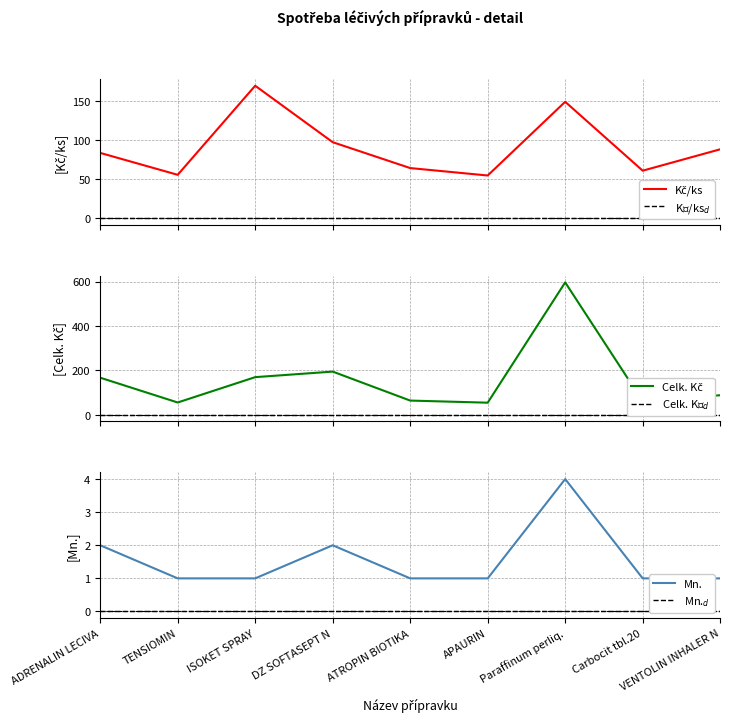

Reading left to right, extract all data points from this chart.

Kč/ks: 83.6	55.5	169.6	97.3	64.2	54.6	149.1	60.8	88.2
Kč/ks$_d$: 0.0	0.0	0.0	0.0	0.0	0.0	0.0	0.0	0.0
Celk. Kč: 167.2	55.5	169.6	194.6	64.2	54.6	596.3	60.8	88.2
Celk. Kč$_d$: 0.0	0.0	0.0	0.0	0.0	0.0	0.0	0.0	0.0
Mn.: 2.0	1.0	1.0	2.0	1.0	1.0	4.0	1.0	1.0
Mn.$_d$: 0.0	0.0	0.0	0.0	0.0	0.0	0.0	0.0	0.0